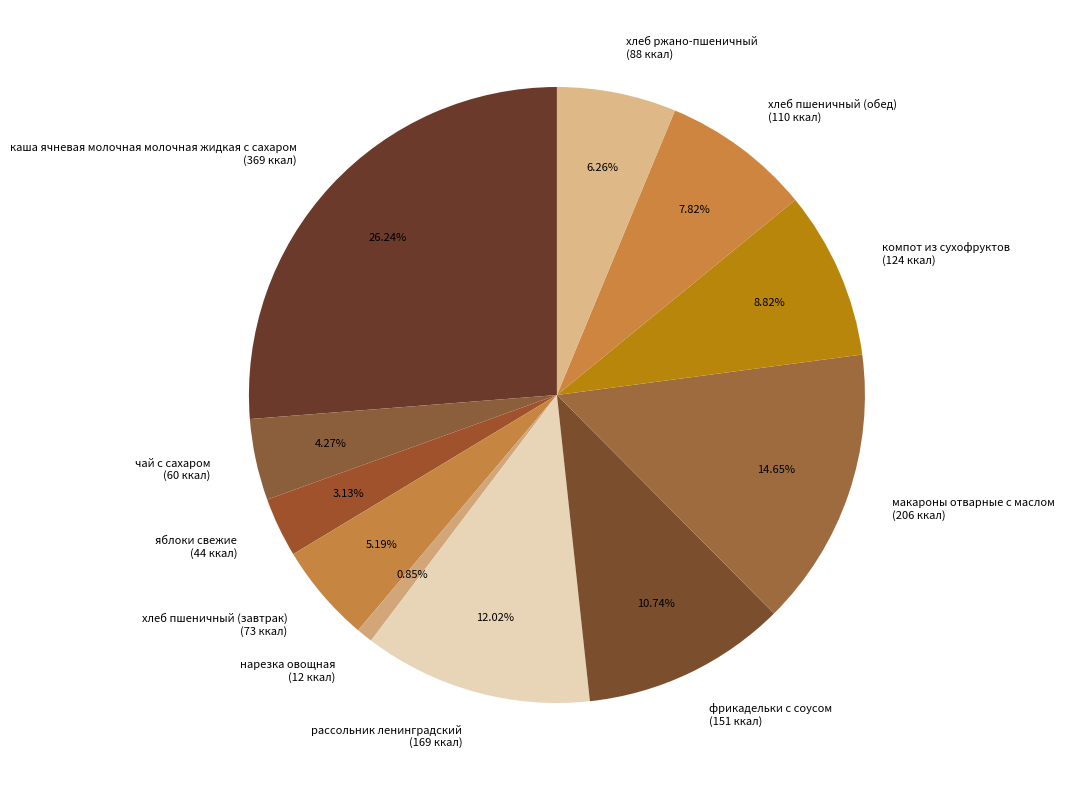

The рассольник ленинградский slice represents 12% of the pie. True or false?

True